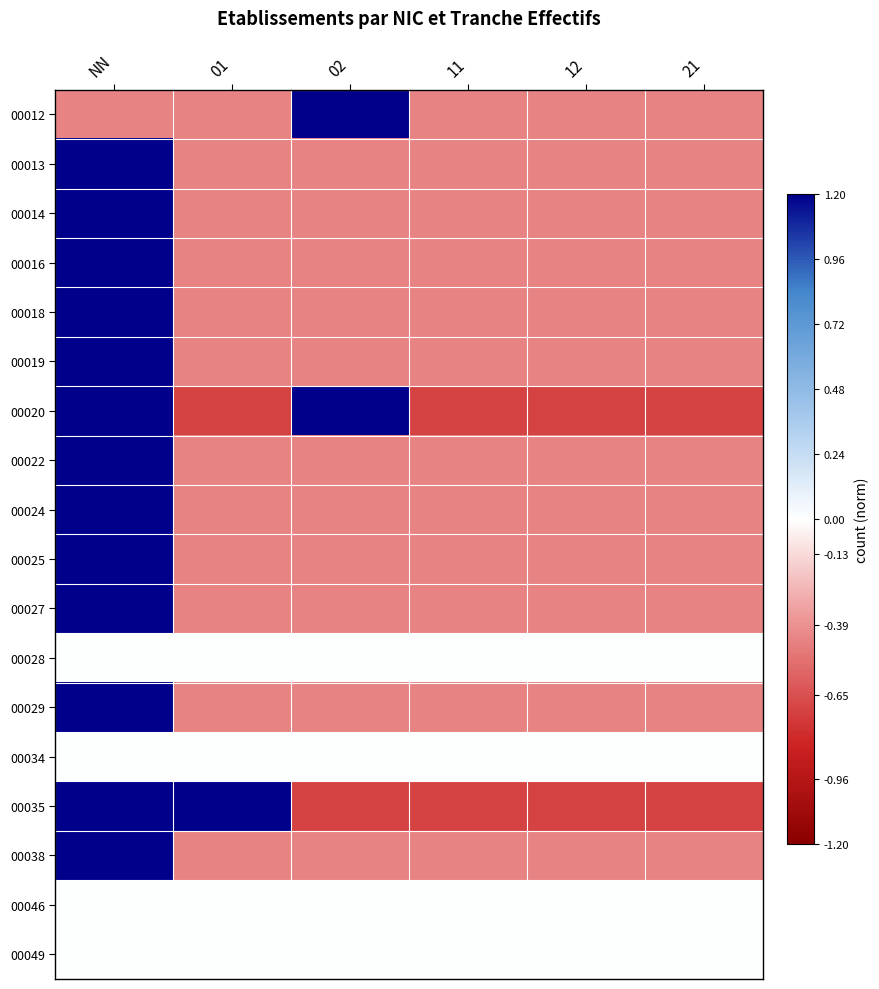

What is the smallest value displayed?

-0.7